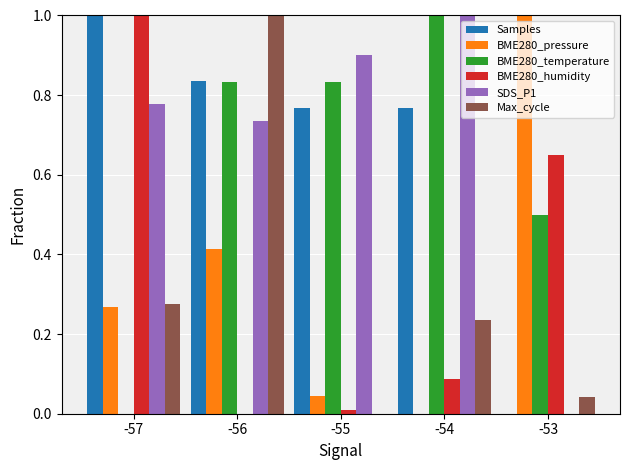

True or false: BME280_temperature has a value of -0.4 at -57.

False